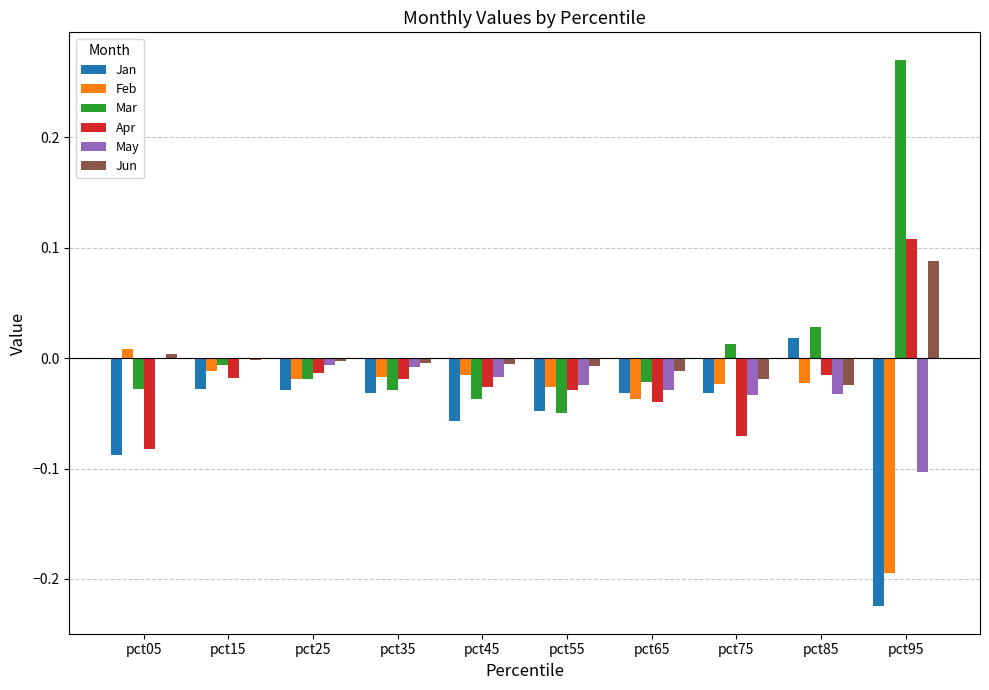

Between pct35 and pct95, which series saw the biggest shift?

Mar